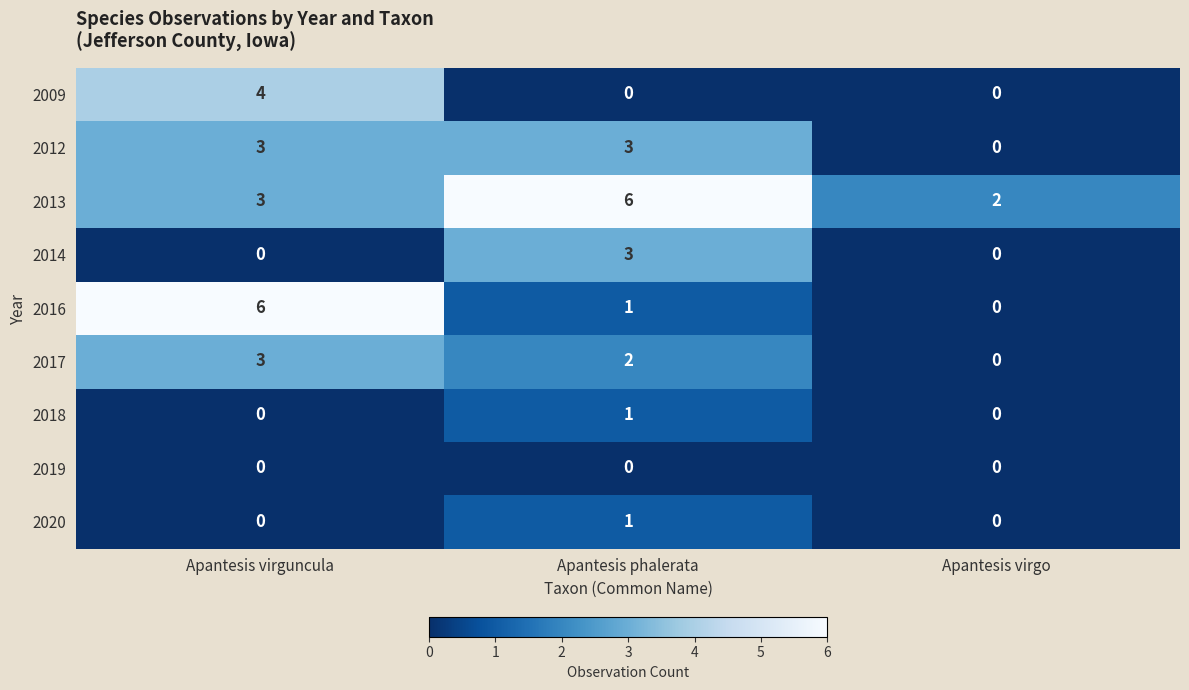

Reading left to right, extract all data points from this chart.

2009: Apantesis virguncula=4	Apantesis phalerata=0	Apantesis virgo=0
2012: Apantesis virguncula=3	Apantesis phalerata=3	Apantesis virgo=0
2013: Apantesis virguncula=3	Apantesis phalerata=6	Apantesis virgo=2
2014: Apantesis virguncula=0	Apantesis phalerata=3	Apantesis virgo=0
2016: Apantesis virguncula=6	Apantesis phalerata=1	Apantesis virgo=0
2017: Apantesis virguncula=3	Apantesis phalerata=2	Apantesis virgo=0
2018: Apantesis virguncula=0	Apantesis phalerata=1	Apantesis virgo=0
2019: Apantesis virguncula=0	Apantesis phalerata=0	Apantesis virgo=0
2020: Apantesis virguncula=0	Apantesis phalerata=1	Apantesis virgo=0